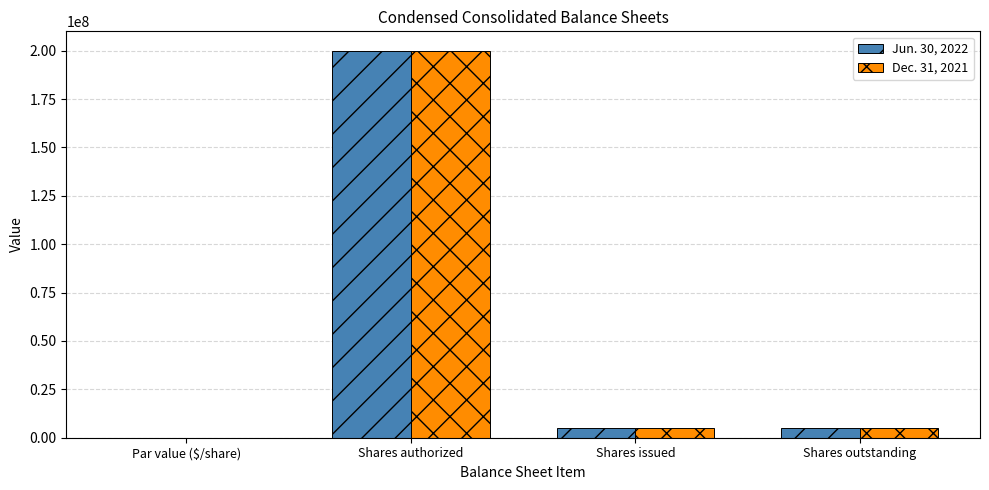

True or false: Jun. 30, 2022 has a value of 5122575.0 at Shares issued.

True